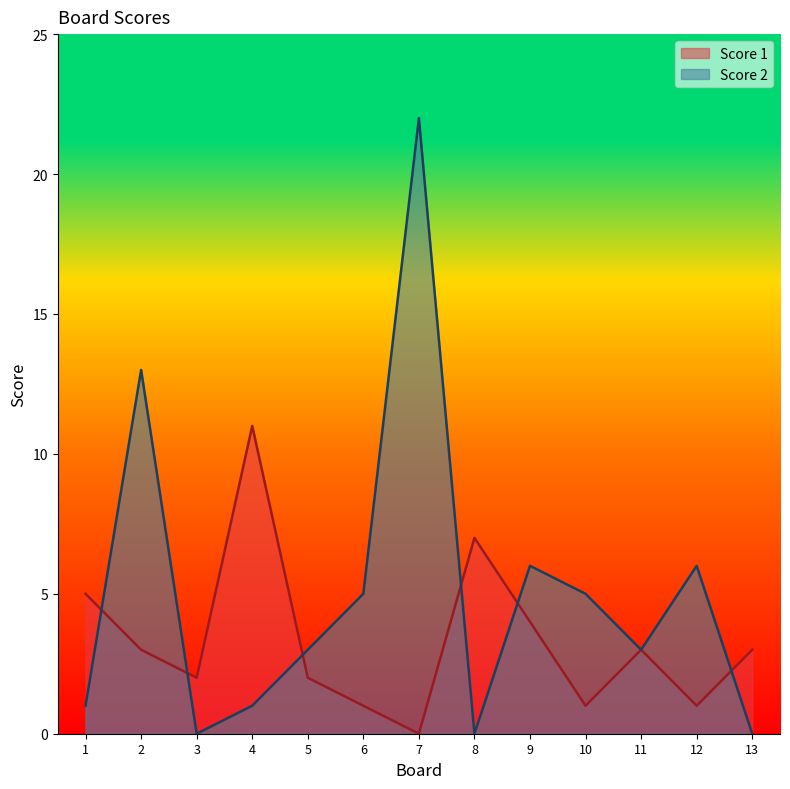

Is the value of Score 1 at 9 greater than the value of Score 2 at 11?

Yes